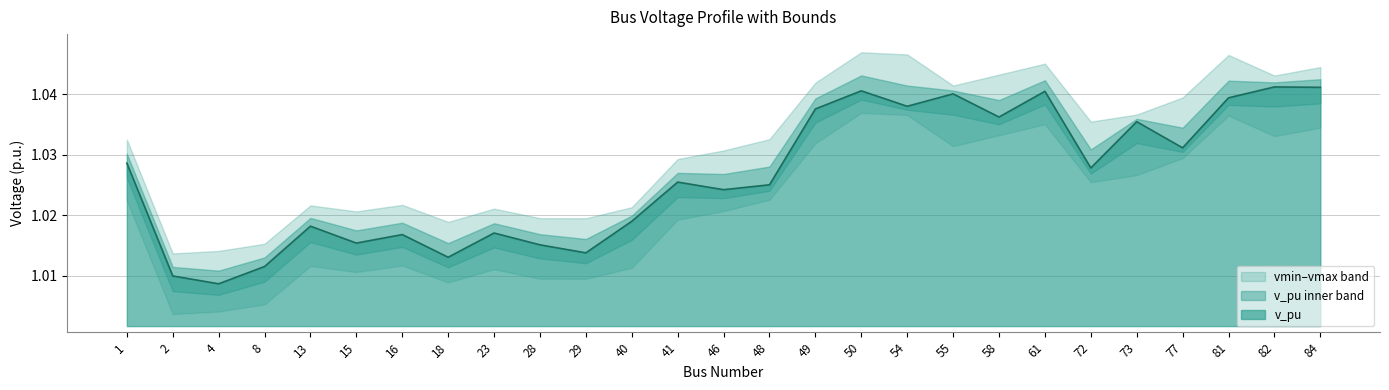

The v_pu series shows 0.5 at 82. True or false?

False